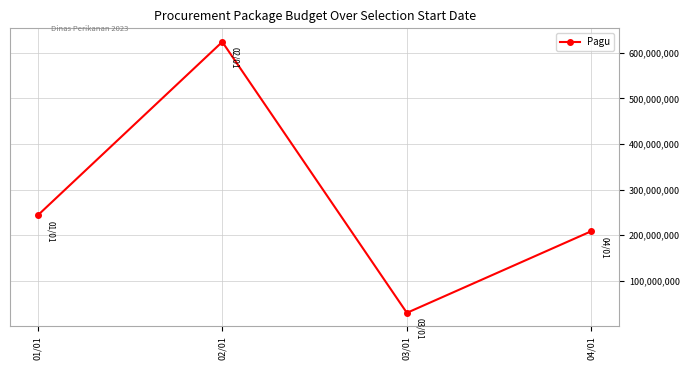

At which category does the data reach its first local valley?

03/01